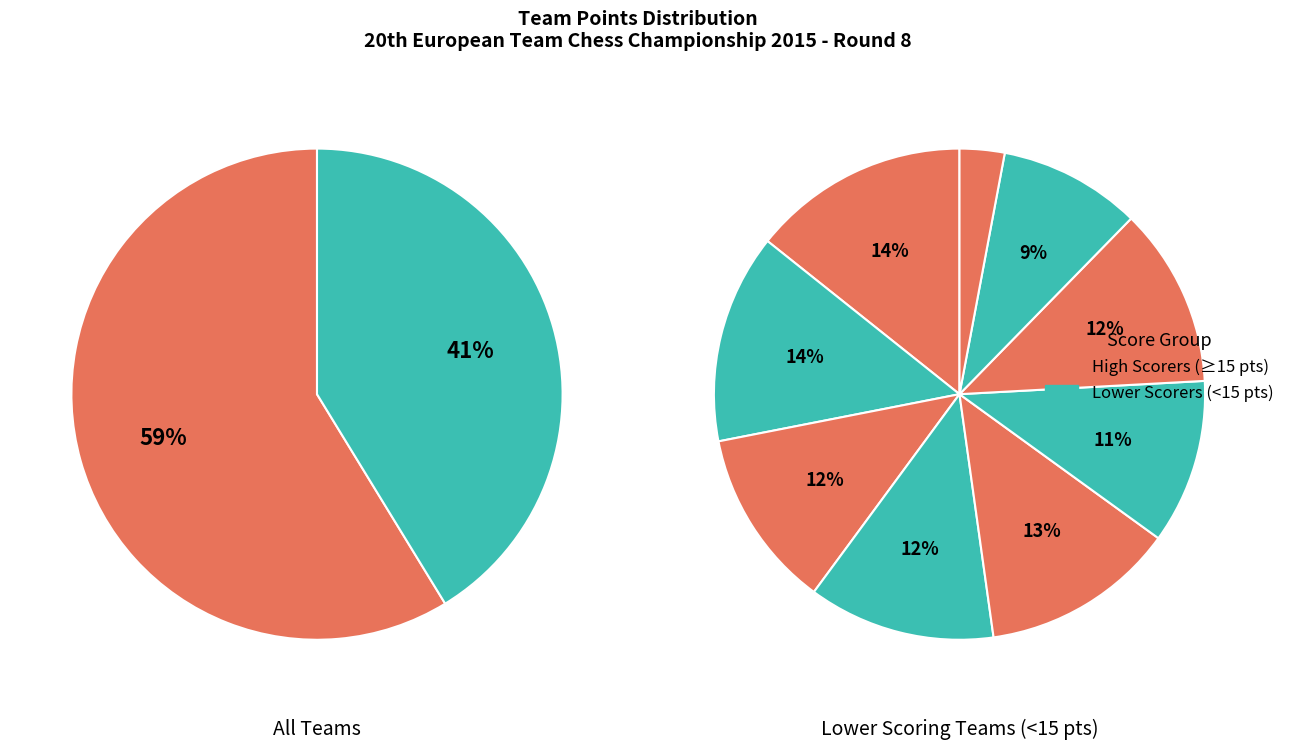

Does any single category account for the majority?

No